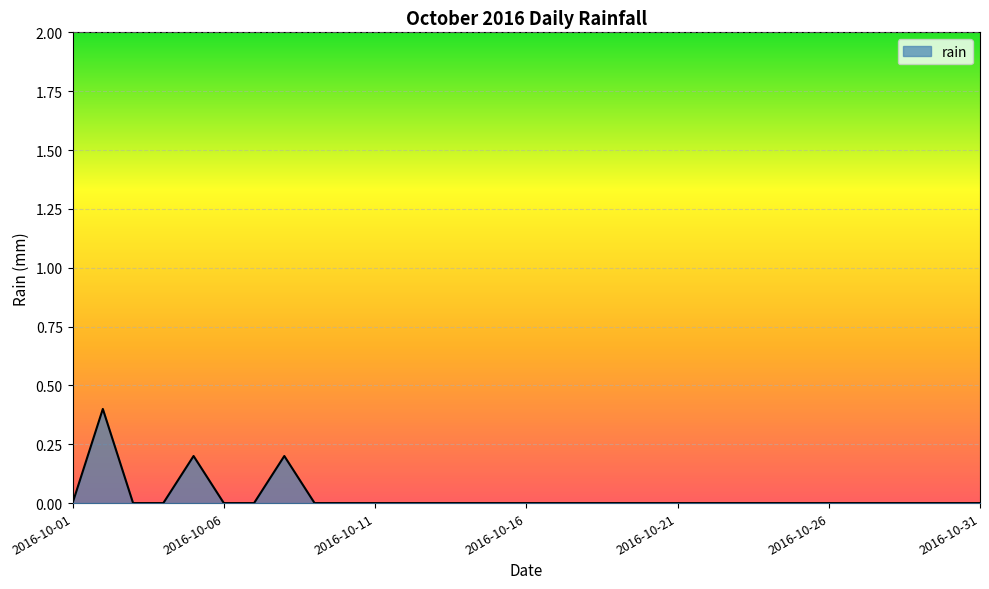

Reading right to left, list all the values displayed in this chart.

0.0	0.0	0.0	0.0	0.0	0.0	0.0	0.0	0.0	0.0	0.0	0.0	0.0	0.0	0.0	0.0	0.0	0.0	0.0	0.0	0.0	0.0	0.0	0.2	0.0	0.0	0.2	0.0	0.0	0.4	0.0